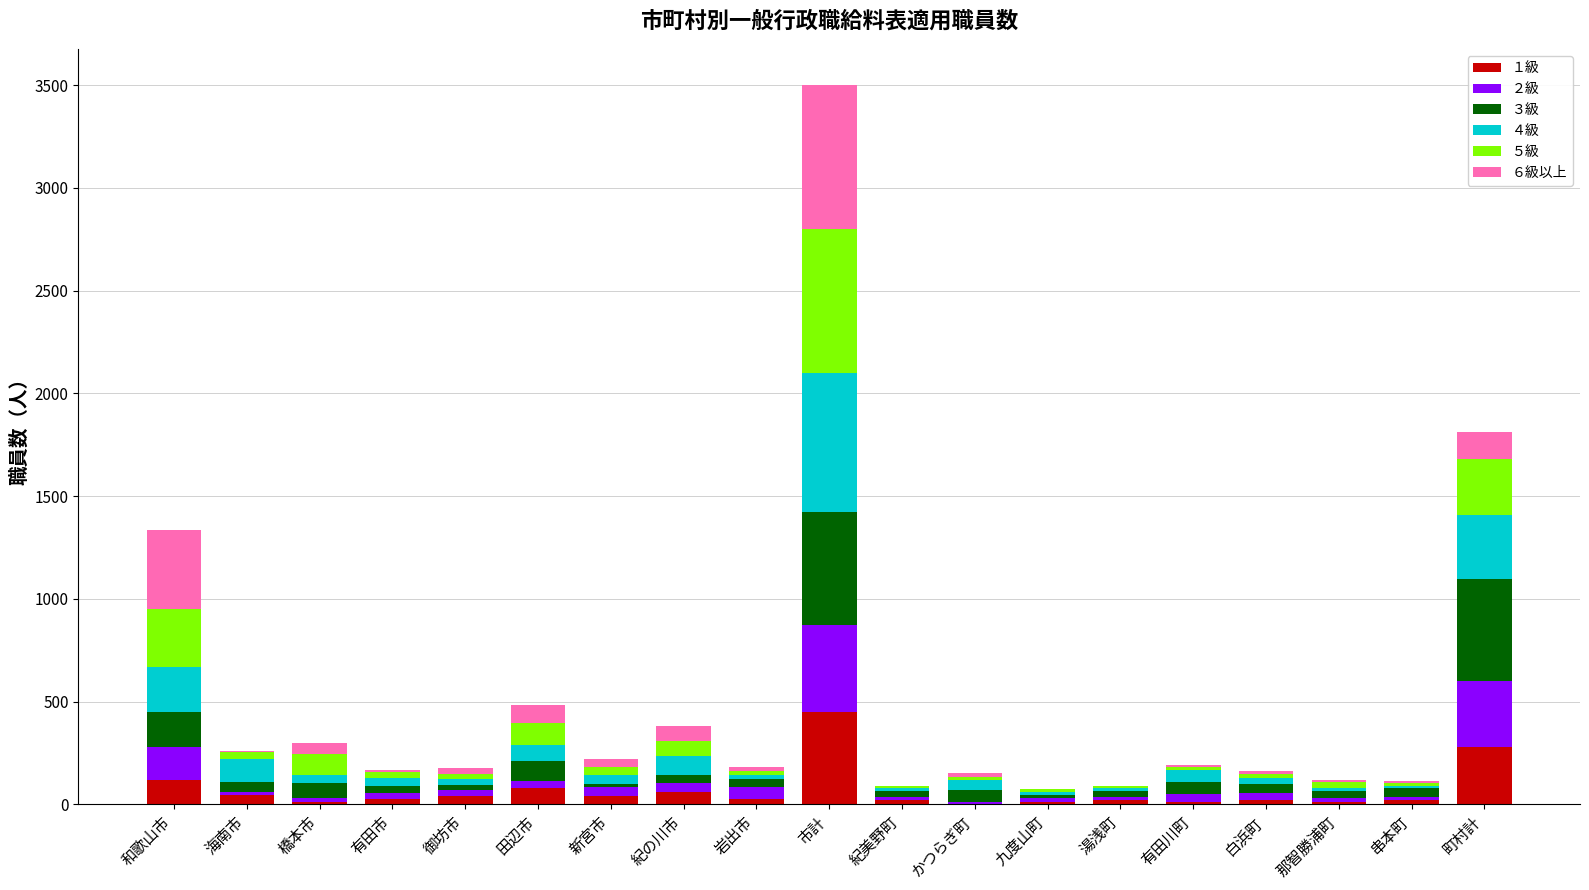

At which label does １級 reach its peak?

市計